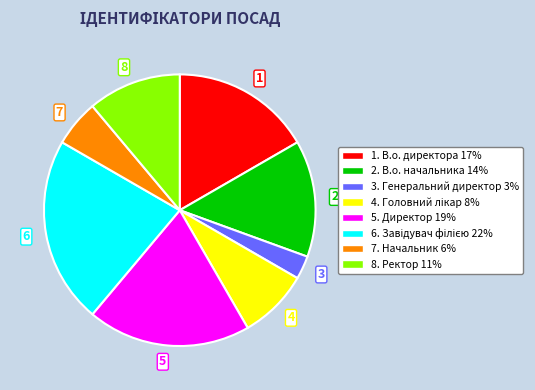

Do 5 and 8 together represent more than half of the pie?

No